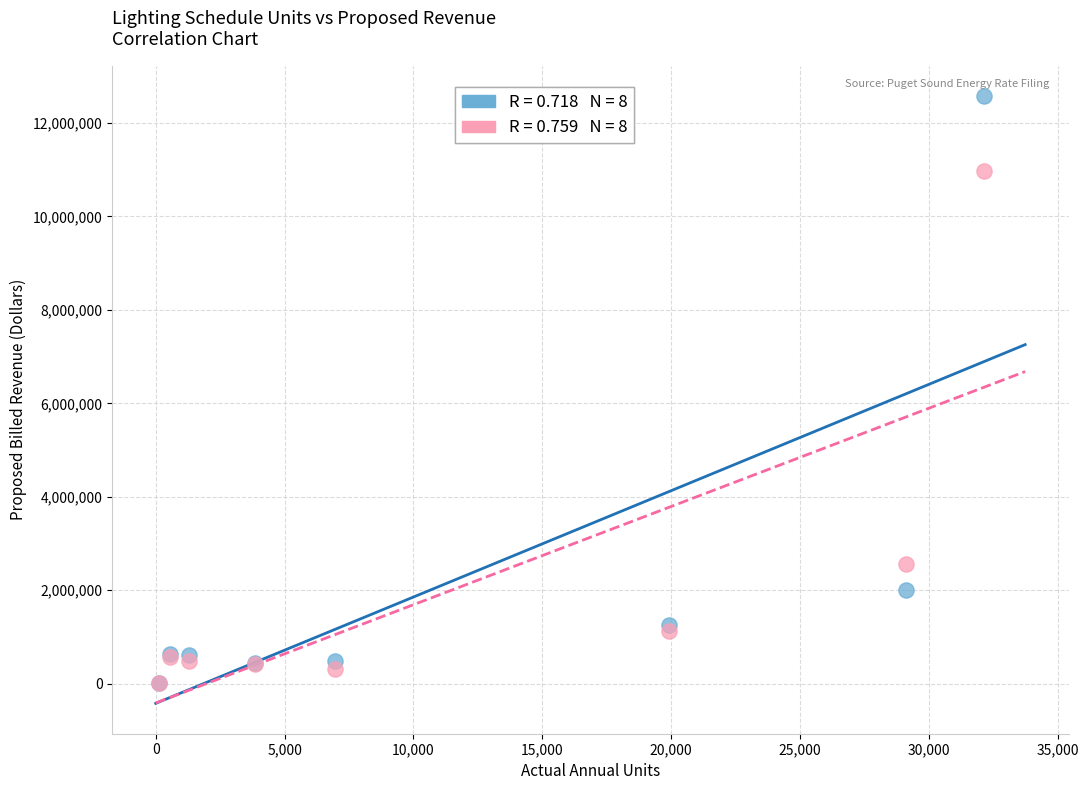

Across all series, what Y value is closest to 6291766?

2556376